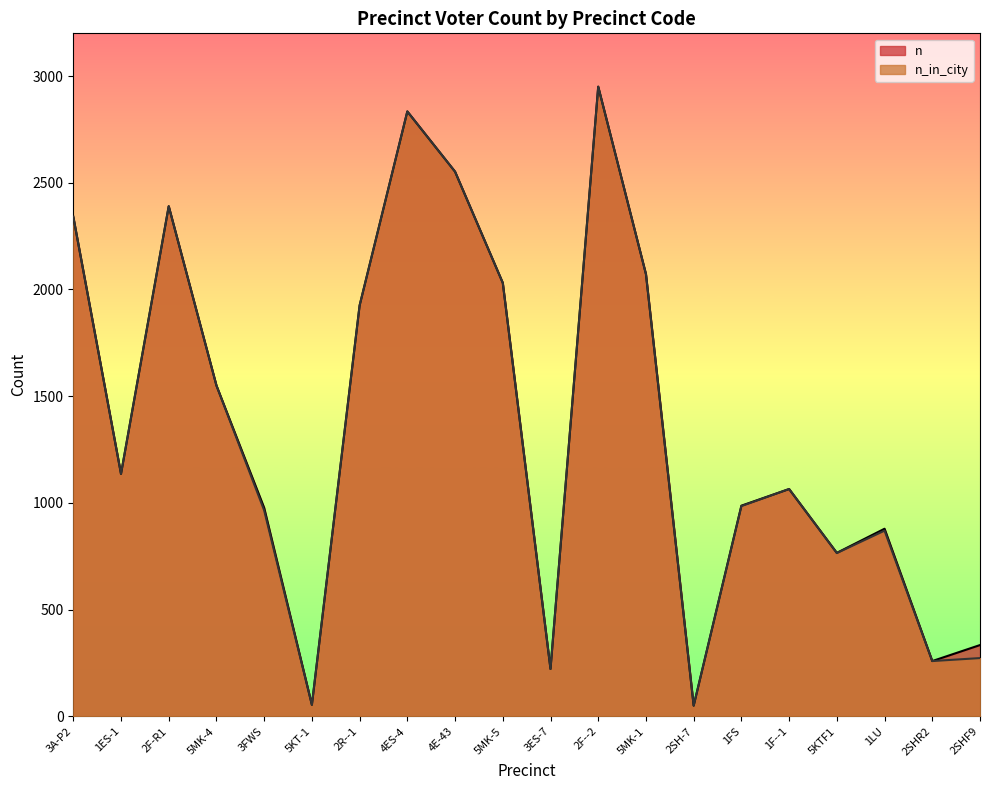

What is the maximum value shown in the chart?

2950